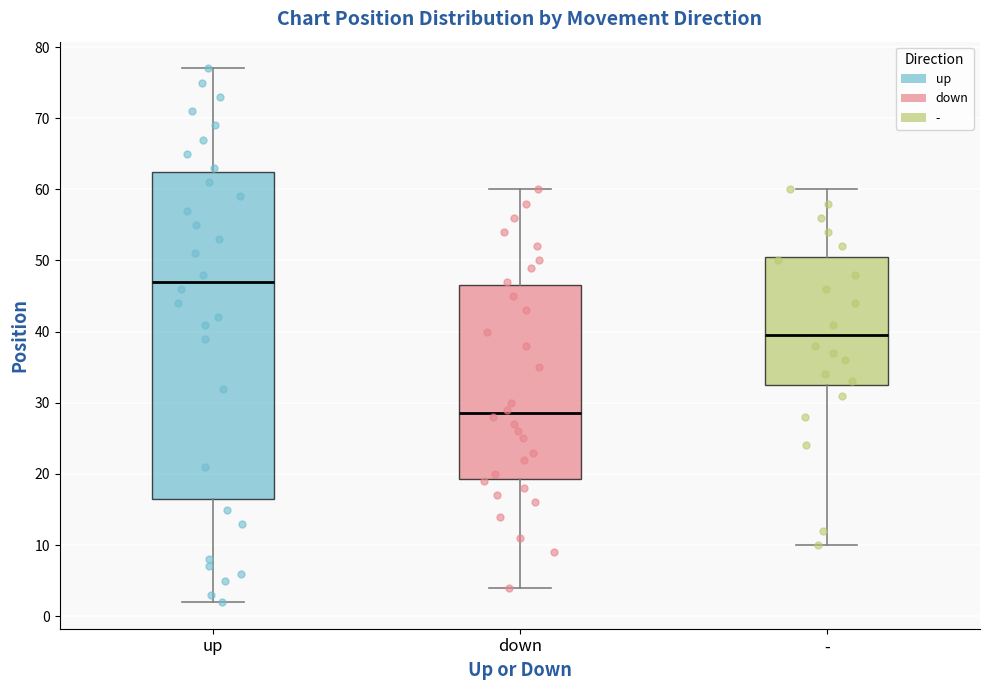

Where does the lower whisker of the box for up end on the y-axis? The values are not printed on the chart, so give them approximately, as read against the axis.

2